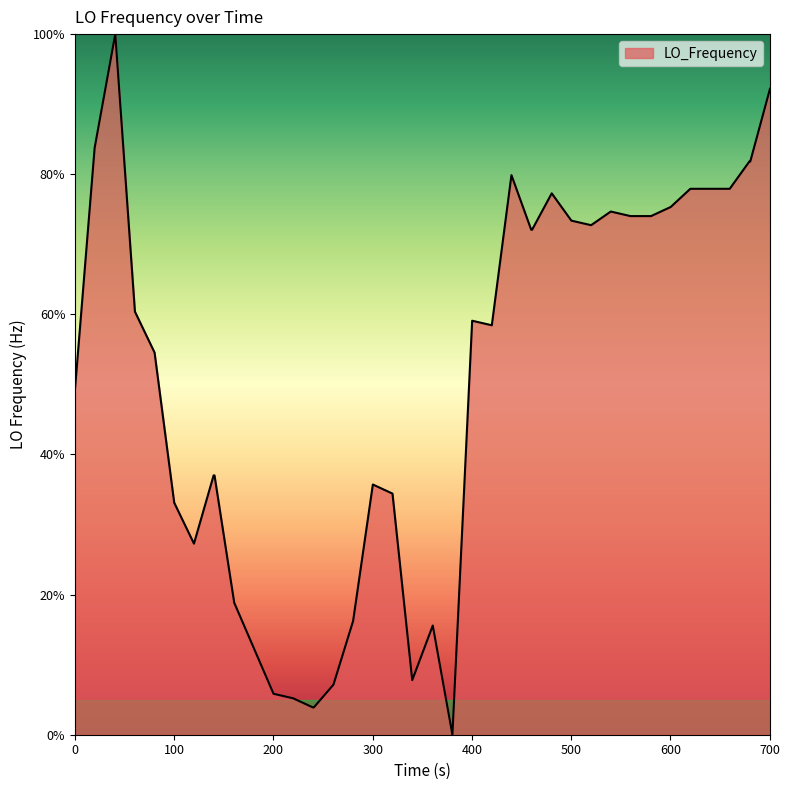

What is the maximum value shown in the chart?

100.0